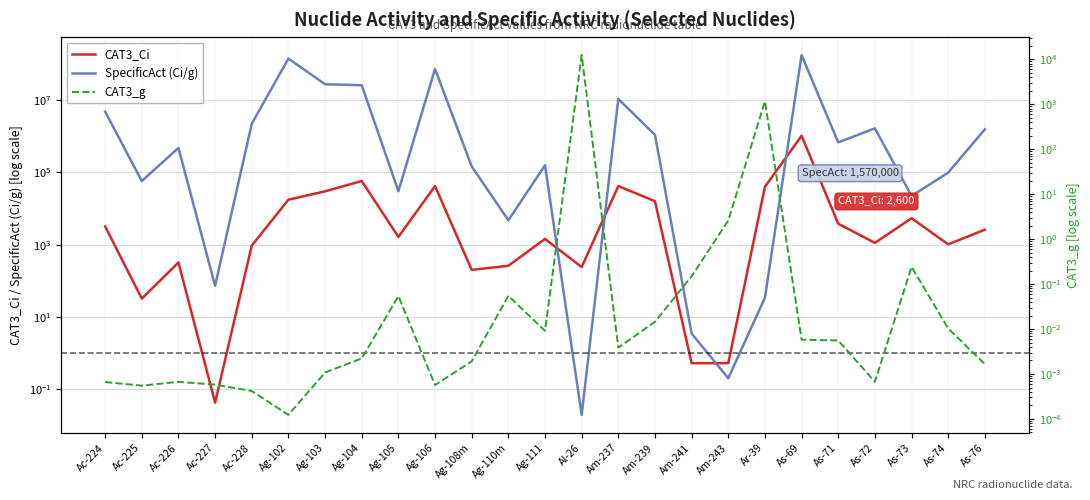

What is the approximate value of CAT3_Ci at Ag-103?

30000.0